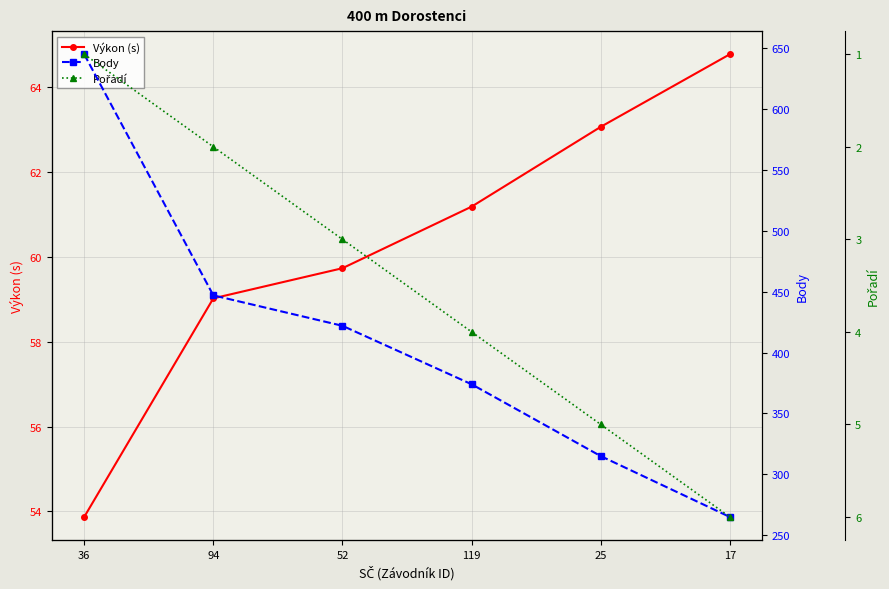

Reading left to right, what are all the values shown in this chart?

Výkon (s): 53.9	59.0	59.7	61.2	63.1	64.8
Body: 645.0	447.0	422.0	374.0	315.0	265.0
Pořadí: 1.0	2.0	3.0	4.0	5.0	6.0